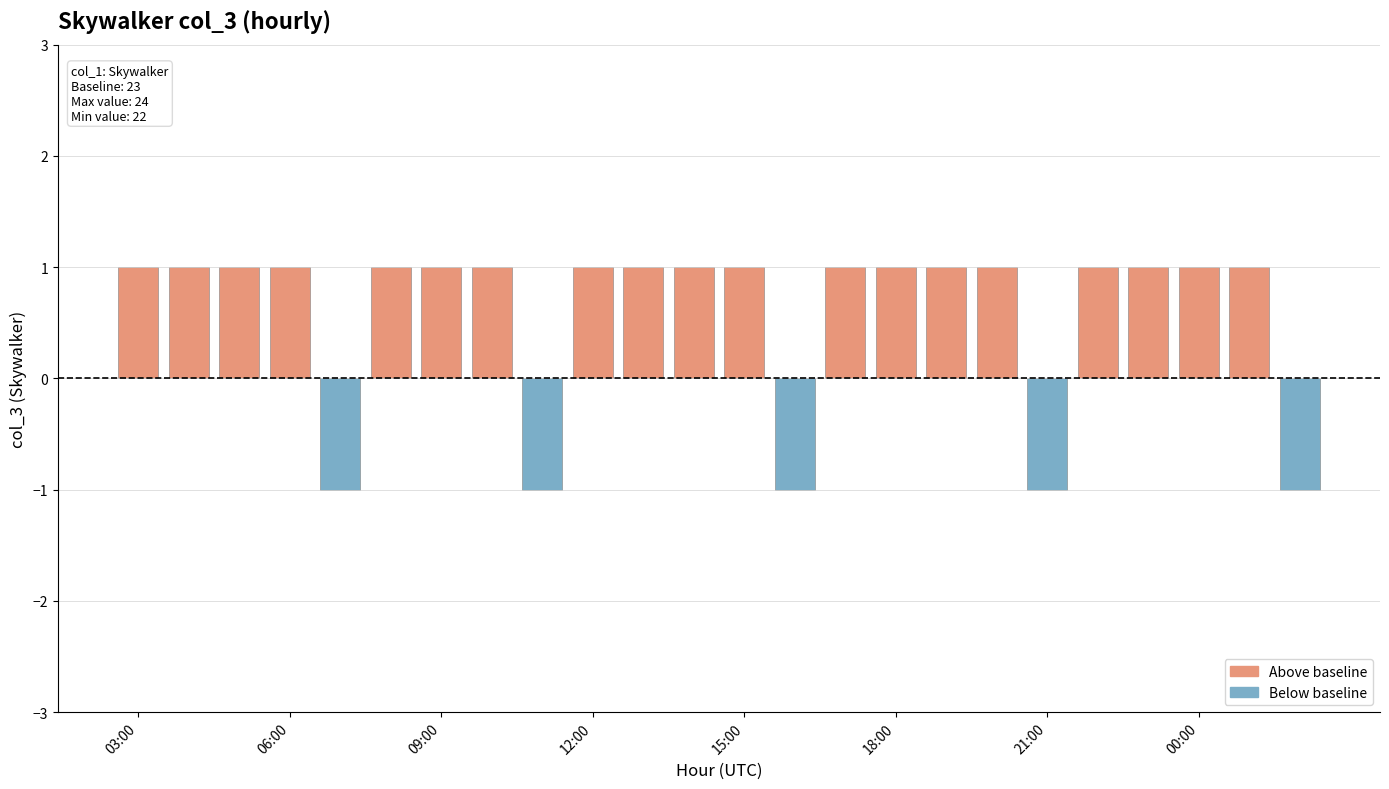

What is the value of the 20th bar from the left?

1